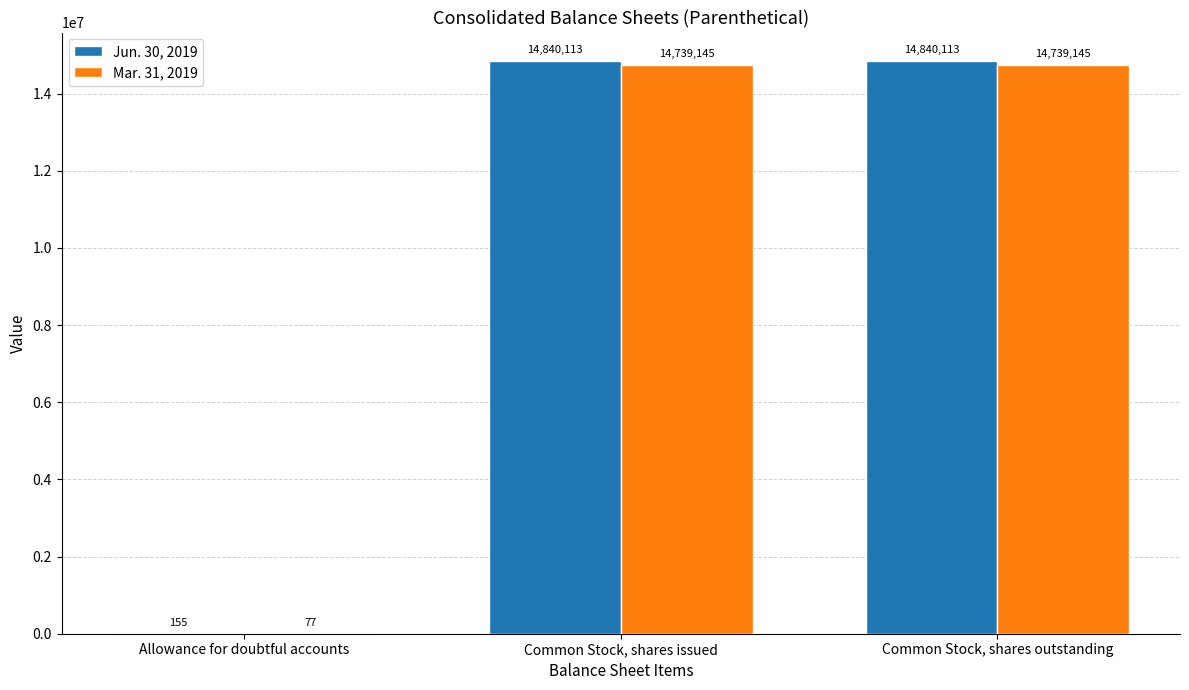

Where is Jun. 30, 2019 nearest to the value 7420134?

Allowance for doubtful accounts